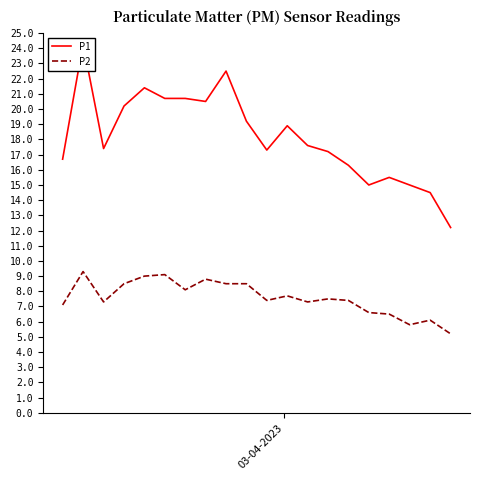

Reading right to left, transcribe all the data shown in this chart.

P1: 12.2	14.5	15.0	15.5	15.0	16.3	17.2	17.6	18.9	17.3	19.2	22.5	20.5	20.7	20.7	21.4	20.2	17.4	24.3	16.7
P2: 5.2	6.1	5.8	6.5	6.6	7.4	7.5	7.3	7.7	7.4	8.5	8.5	8.8	8.1	9.1	9.0	8.5	7.3	9.3	7.1